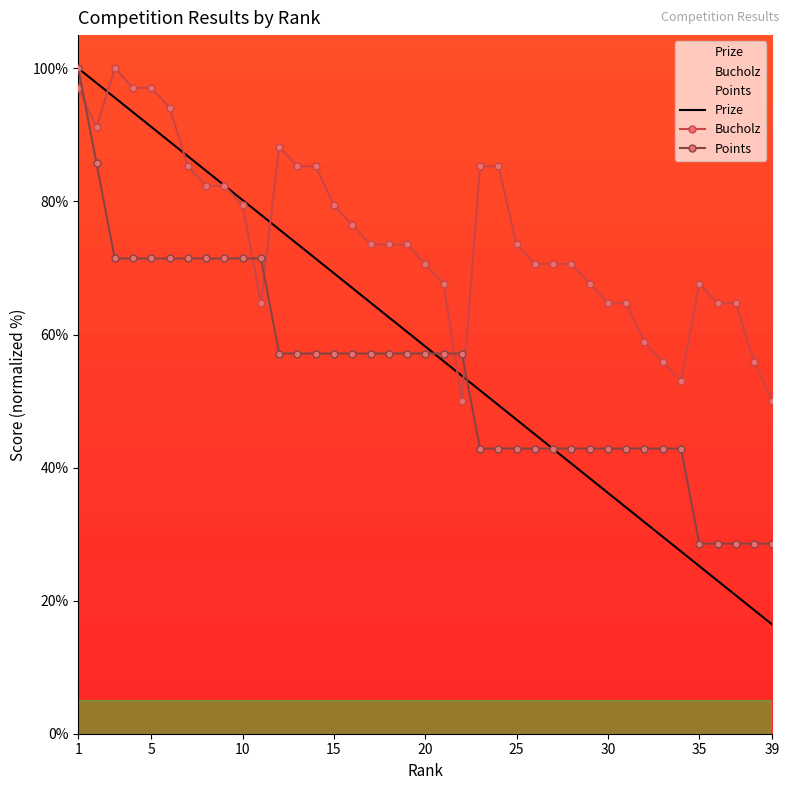

The Points series shows 57.1 at 20. True or false?

True